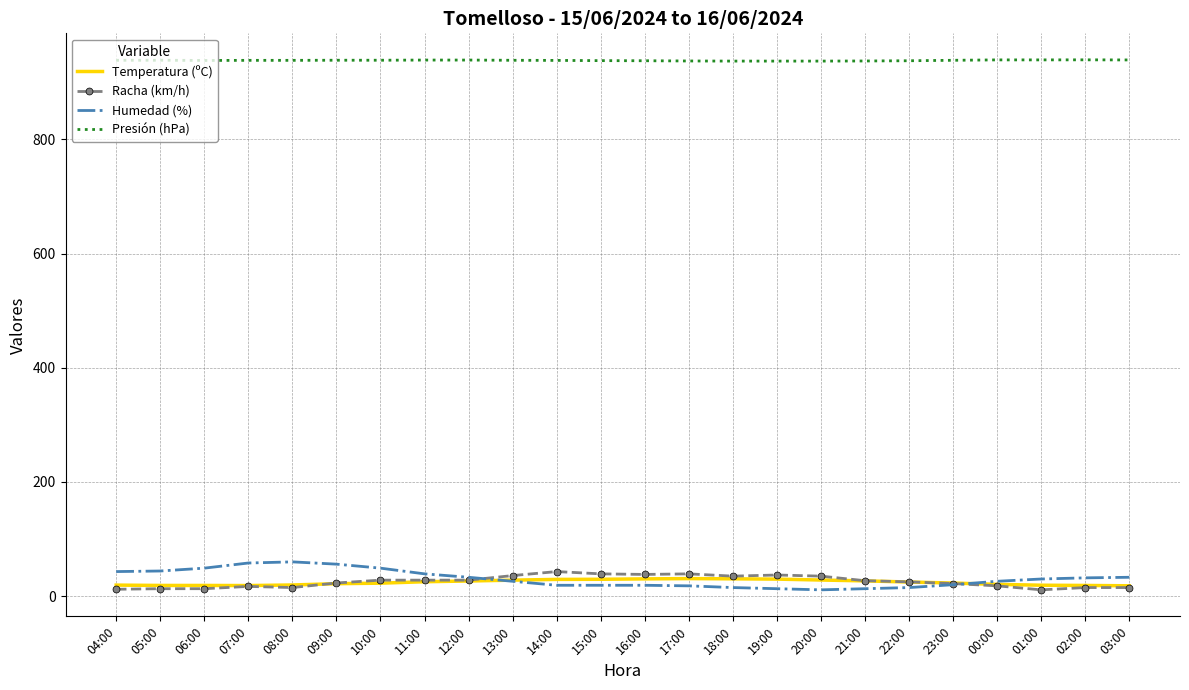

What is the highest value of the Racha (km/h) series?

43.0